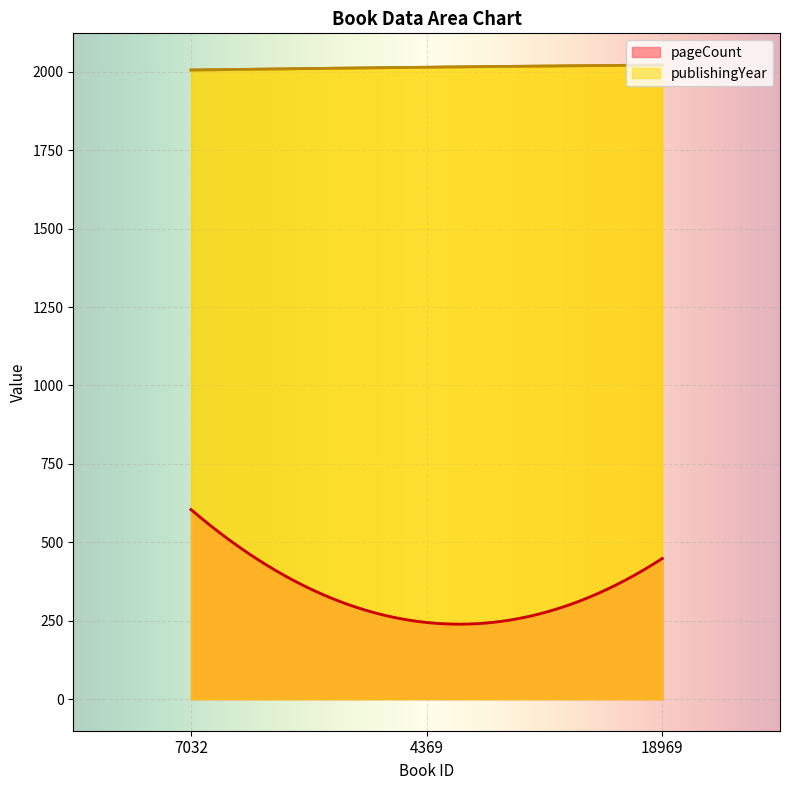

True or false: publishingYear has a value of 2006 at 7032.

True